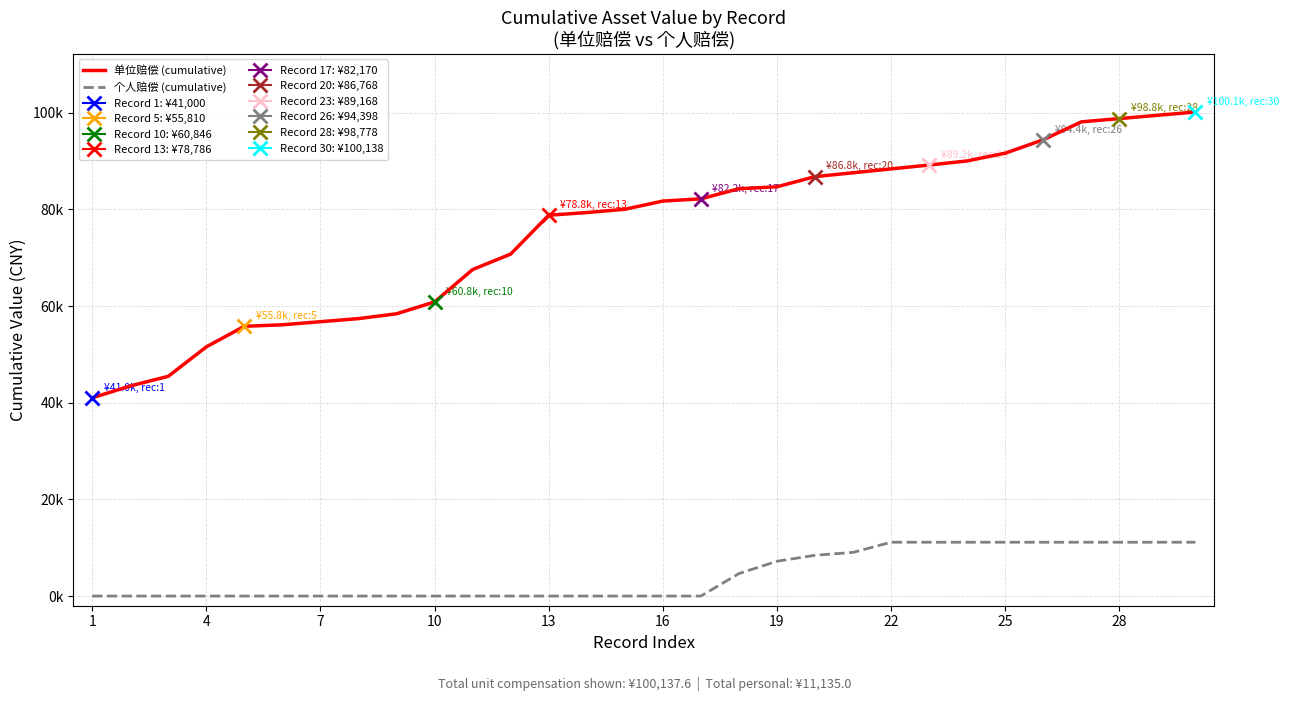

What is the sum of all 个人赔偿 (cumulative) values?

129534.0